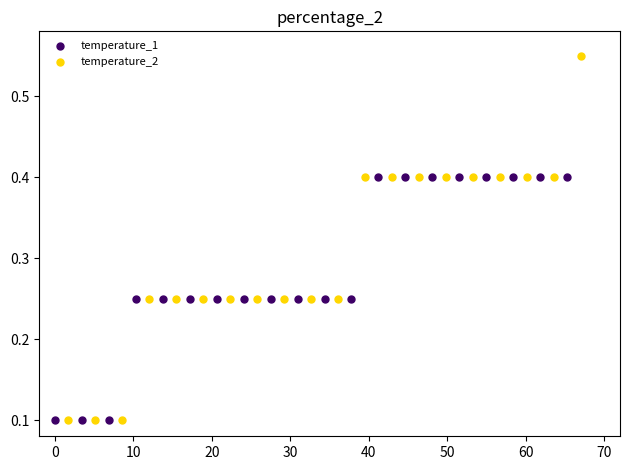

Which series contains the highest Y value?

temperature_2